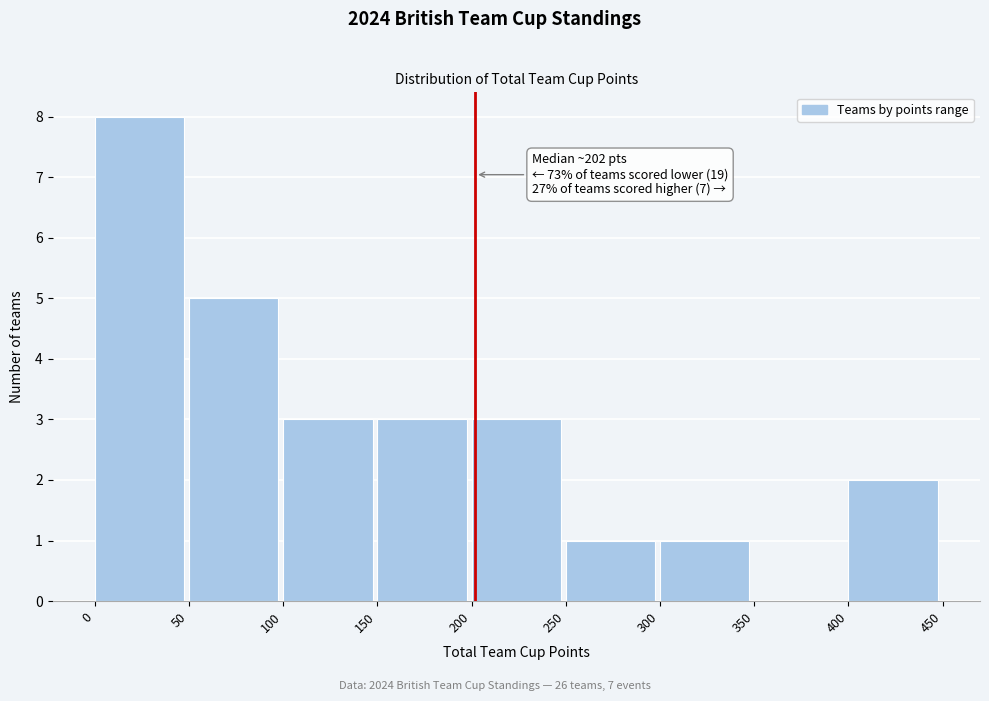

Over which range of the x-axis is the bar tallest?

0 to 50